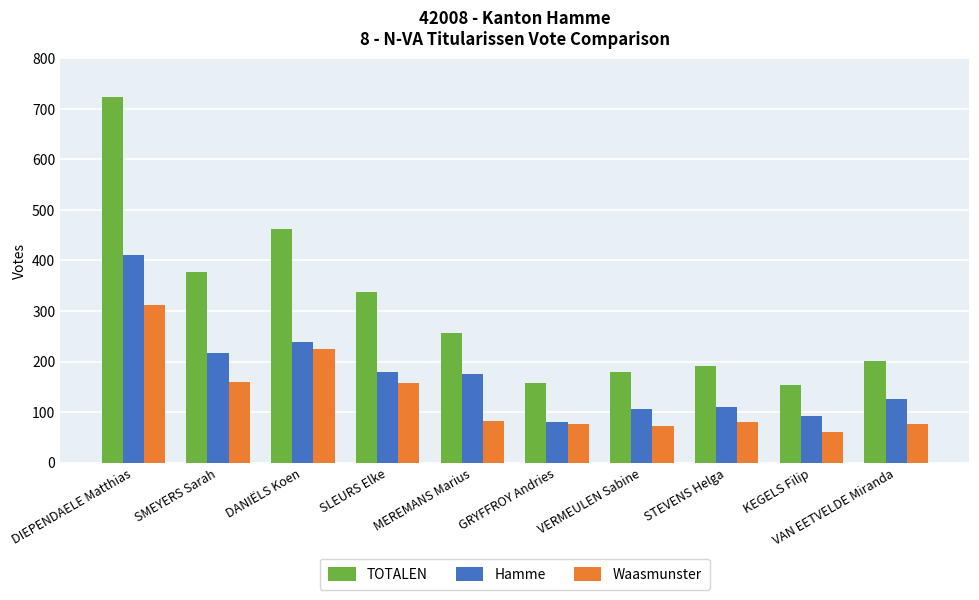

What is the maximum value for Waasmunster?

312